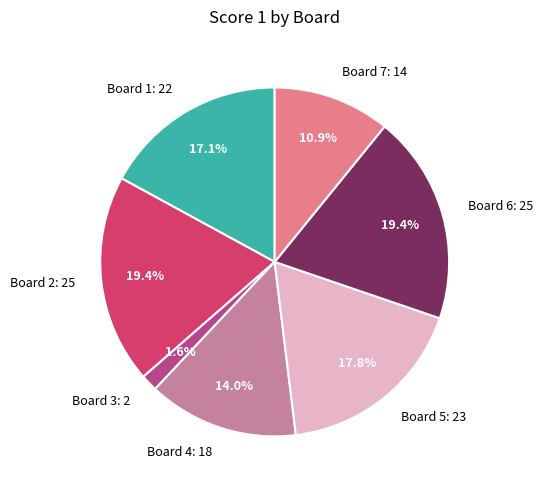

What percentage is NOT represented by Board 2?

80.6%